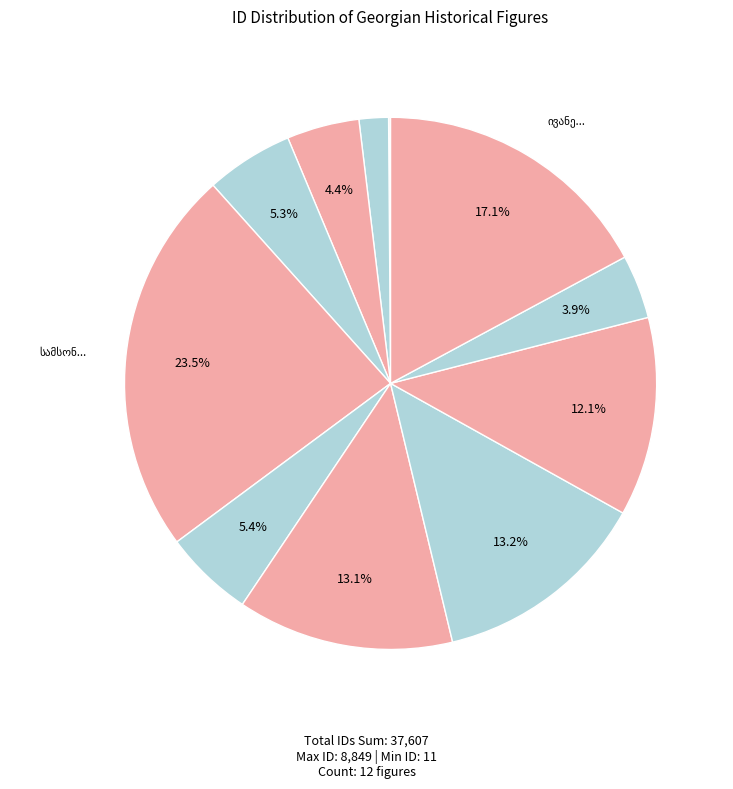

What is the change in value from გრიგოლ (გიგო) სვიმონის ძე რცხილაძე to ივანე ლევანის ძე ჩერქეზიშვილი?

+5771